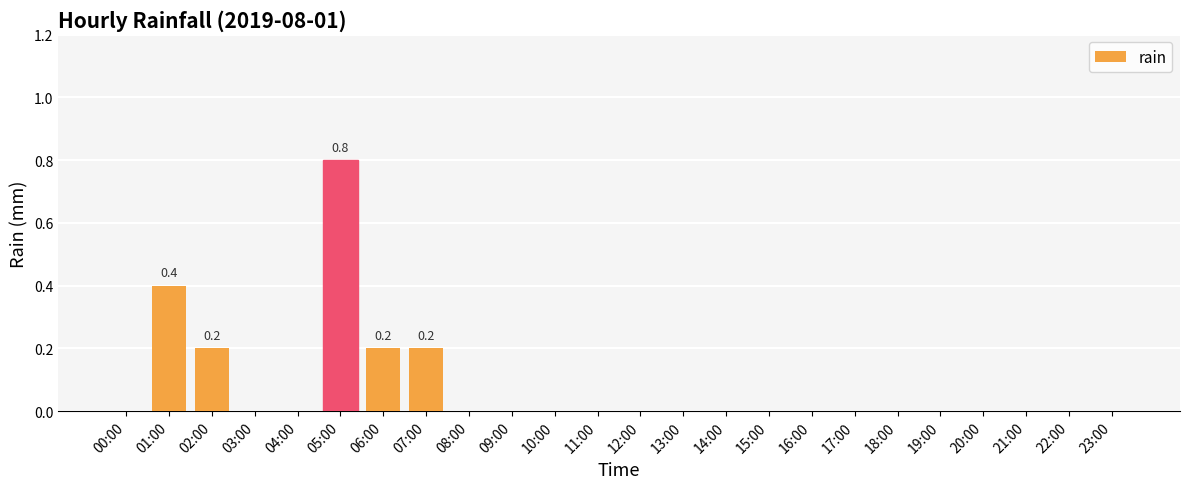

What is the sum of all values?

1.8